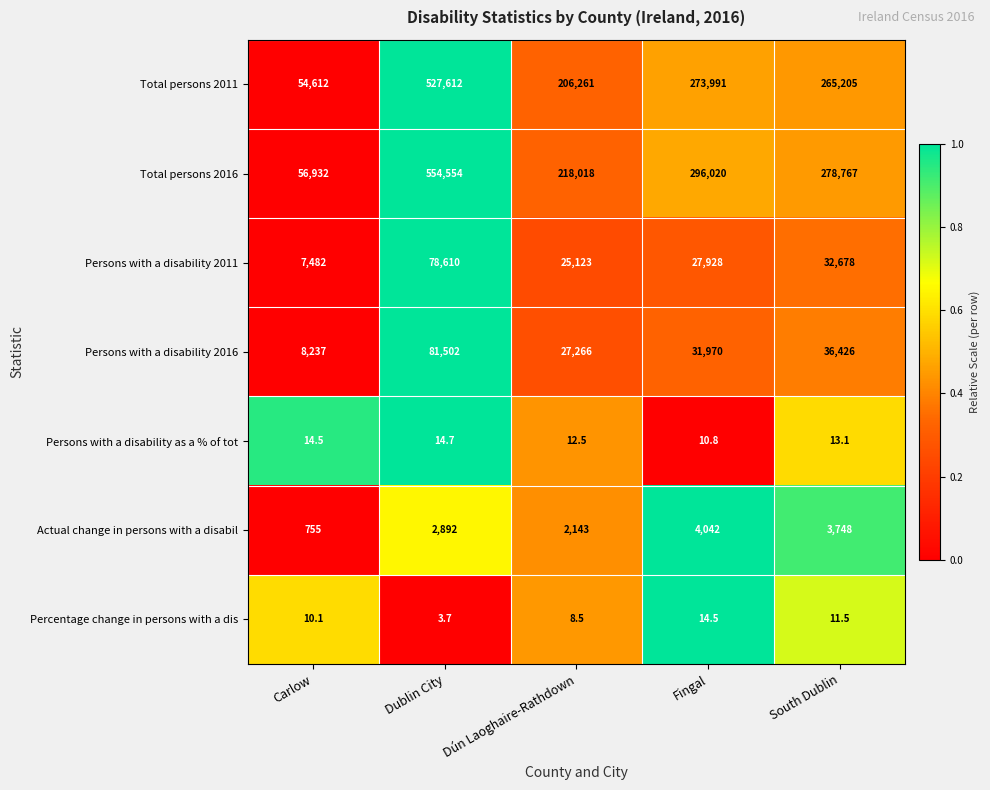

What is the difference between the Percentage change in persons with a dis values at Dublin City and Fingal?

10.8